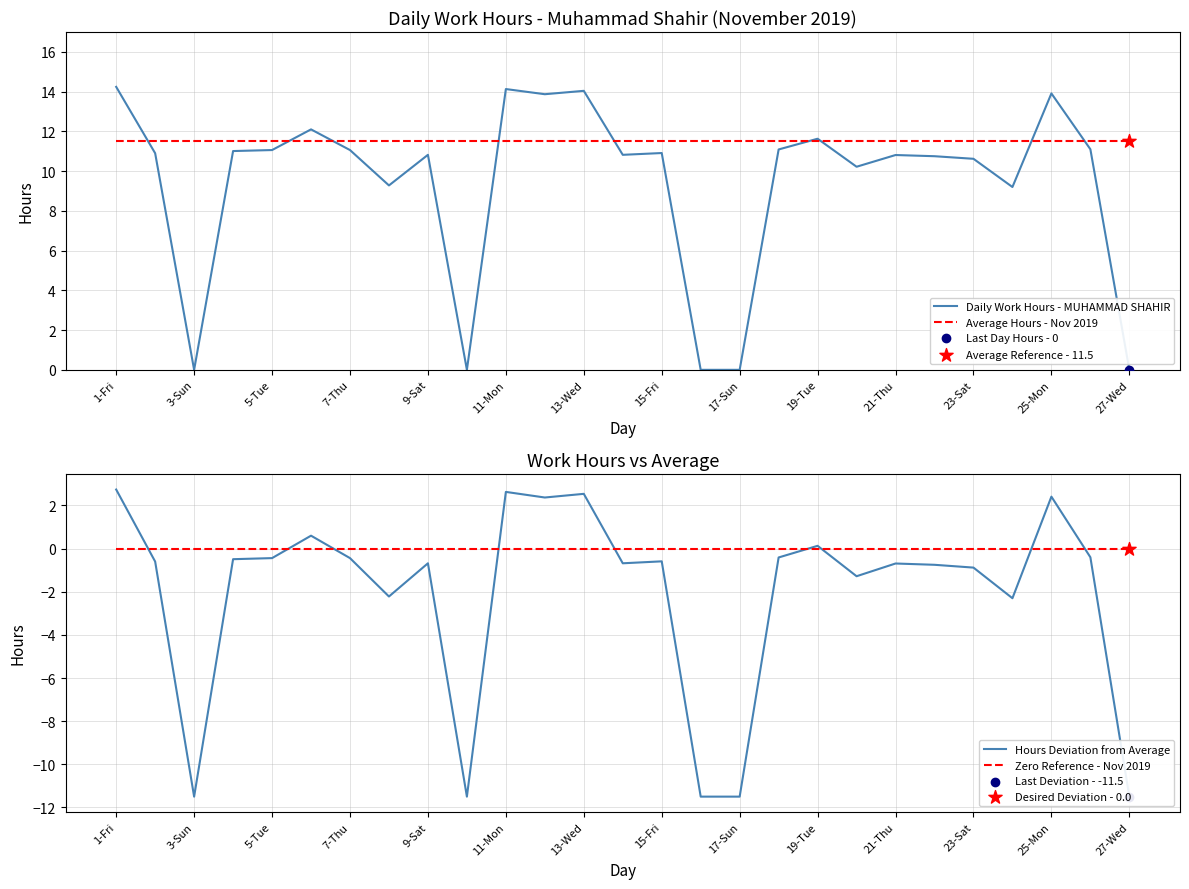

The Daily Work Hours - MUHAMMAD SHAHIR series shows 7.3 at 1-Fri. True or false?

False